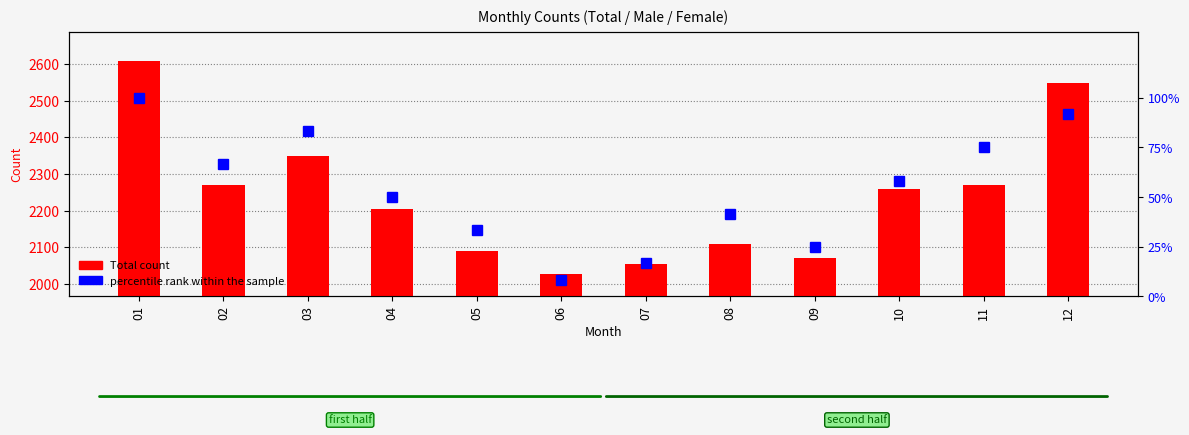

List the series in order of their overall mean, highest first.

Total count, percentile rank within the sample